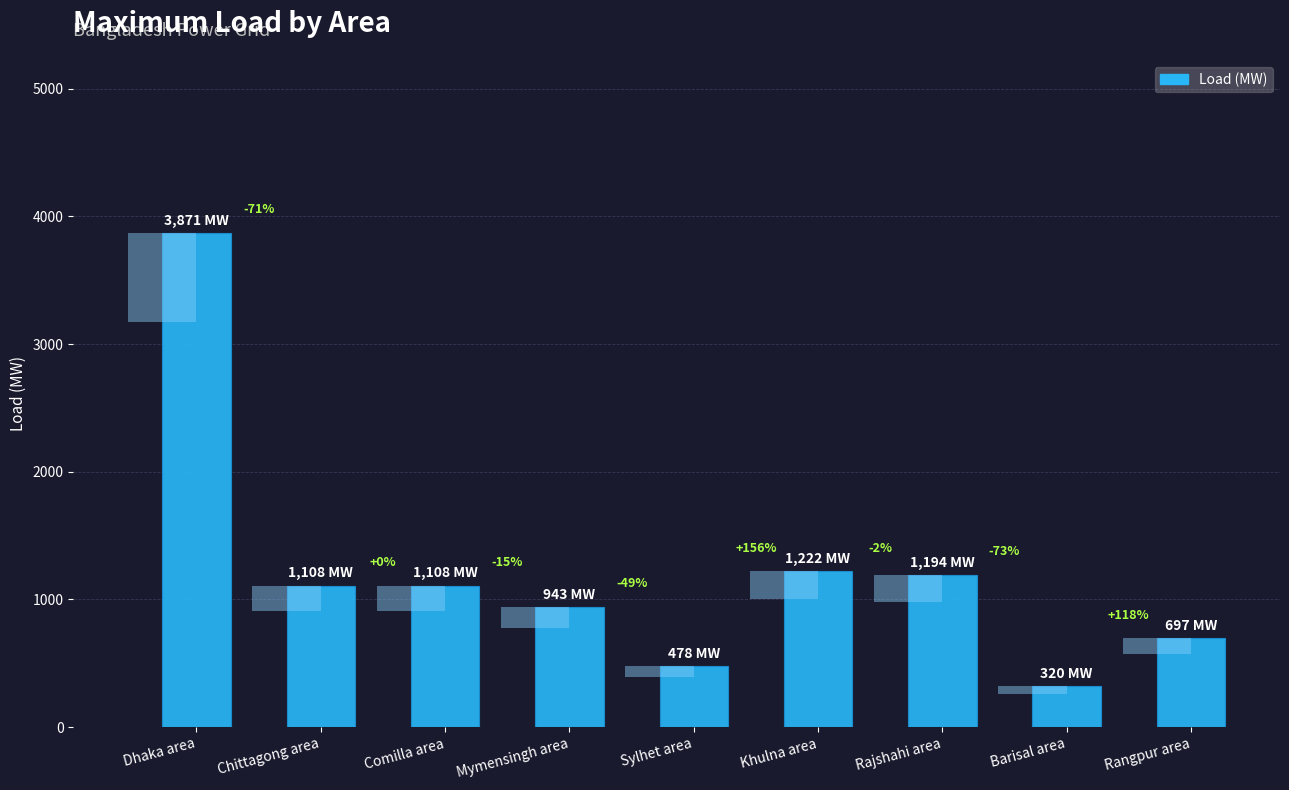

Rank the categories by value from highest to lowest.

Dhaka area, Khulna area, Rajshahi area, Chittagong area, Comilla area, Mymensingh area, Rangpur area, Sylhet area, Barisal area